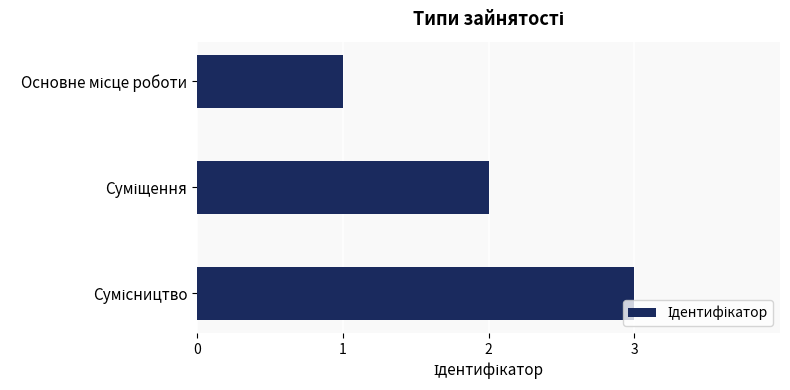

What is the greatest value displayed?

3